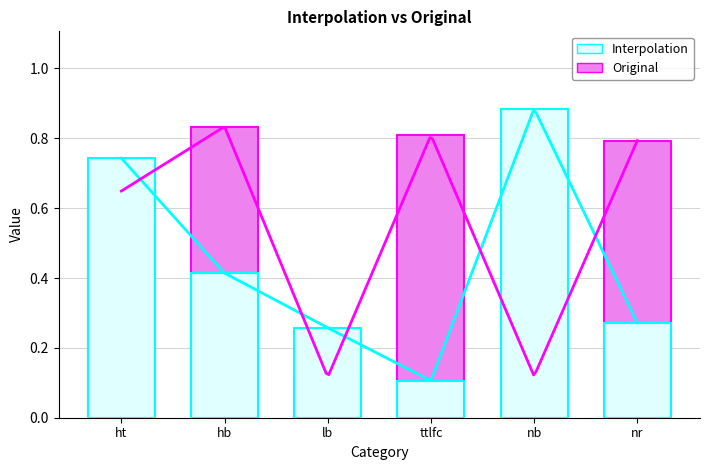

Read the Interpolation value at lb.

0.3